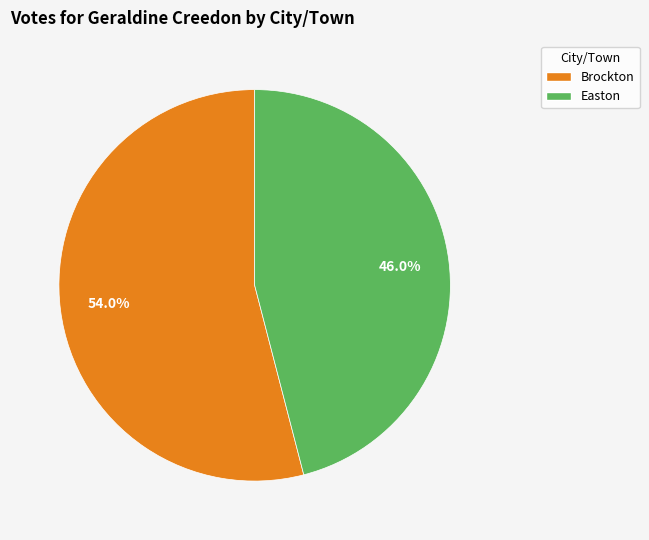

To the nearest percent, what percentage of the pie is Easton?

46%